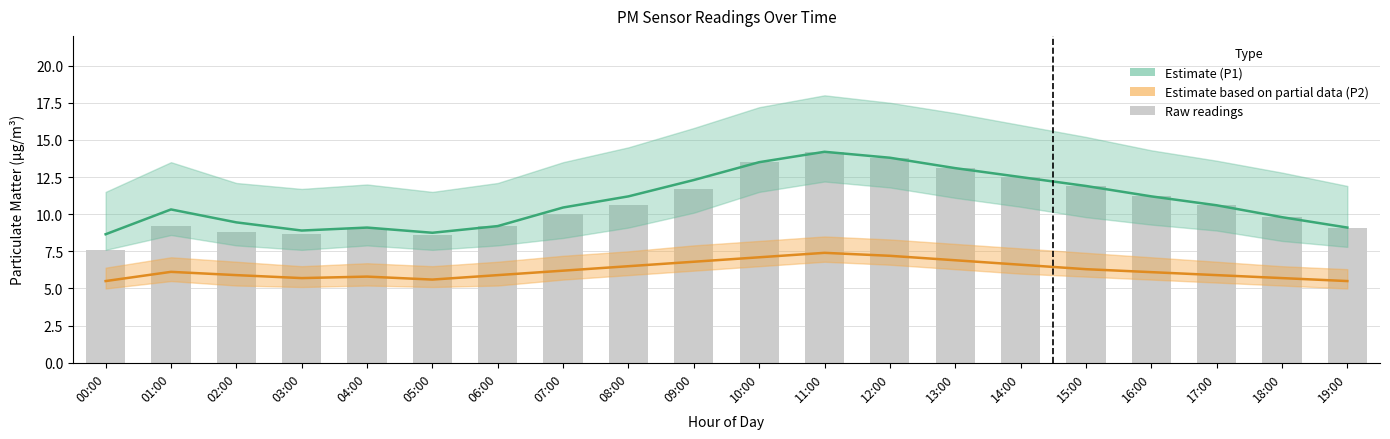

Read the value at 09:00.

11.7